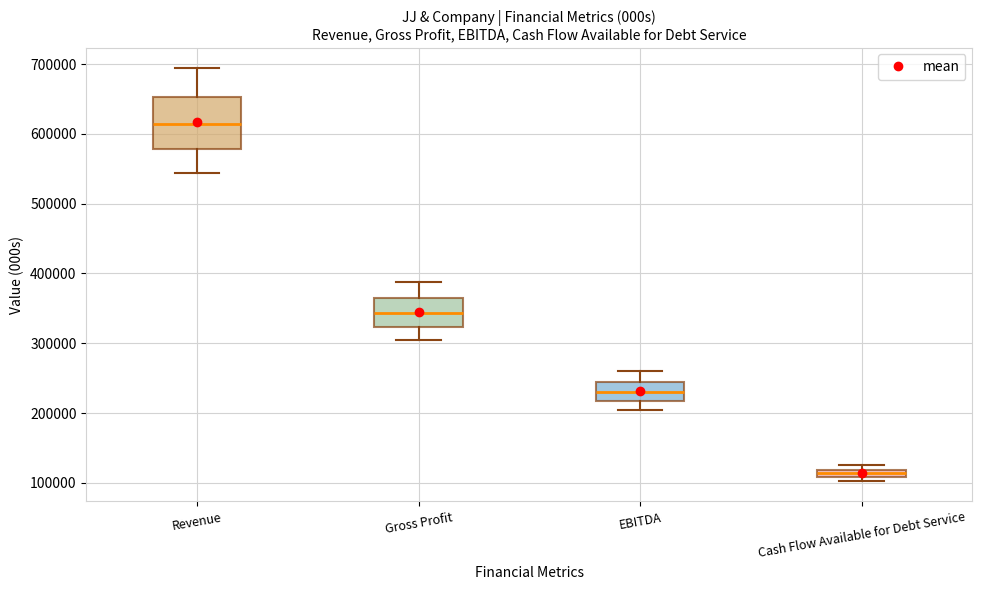

Comparing the boxes themselves (not the whiskers), which one is the tallest?

Revenue